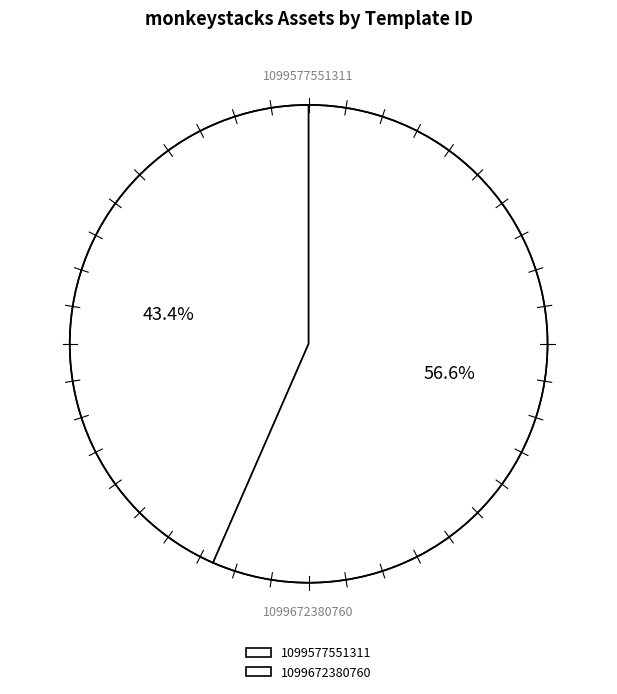

Rank the categories by value from highest to lowest.

1099672380760, 1099577551311